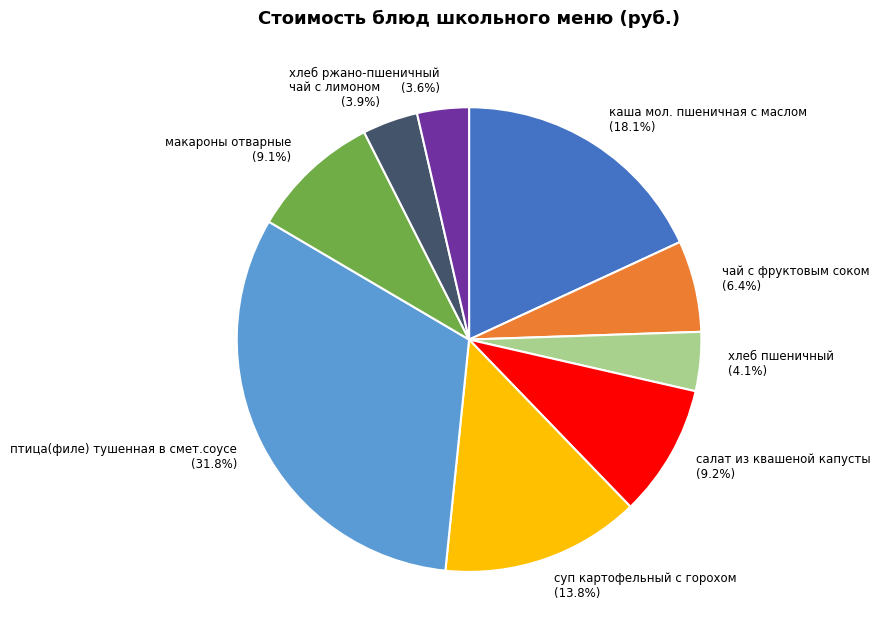

Is суп картофельный с горохом the majority of the pie?

No